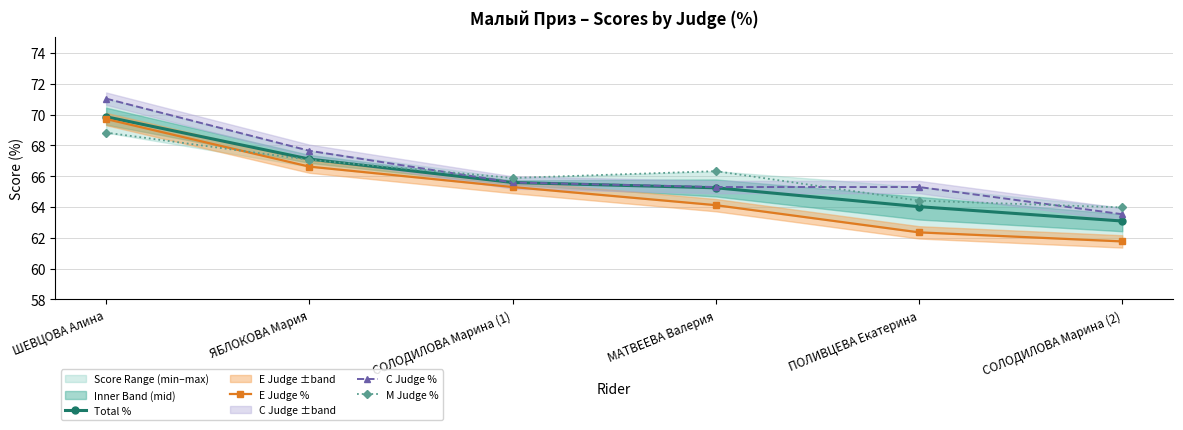

What is the sum of the Total % values at ШЕВЦОВА Алина and ПОЛИВЦЕВА Екатерина?

133.9